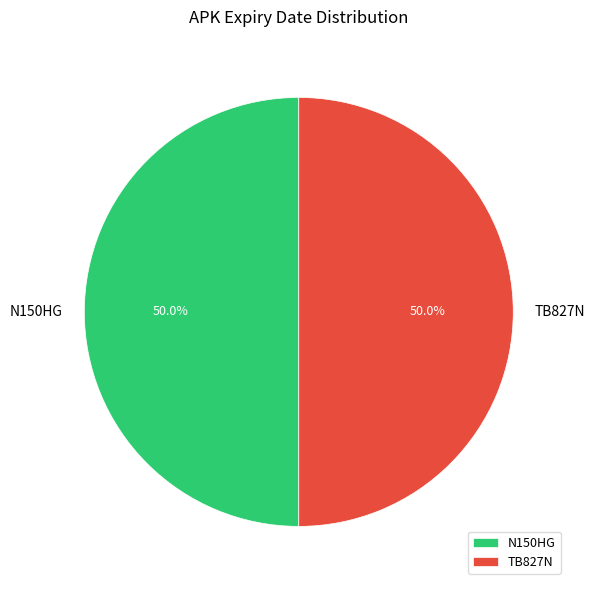

To the nearest percent, what is the combined percentage of TB827N and N150HG?

100%